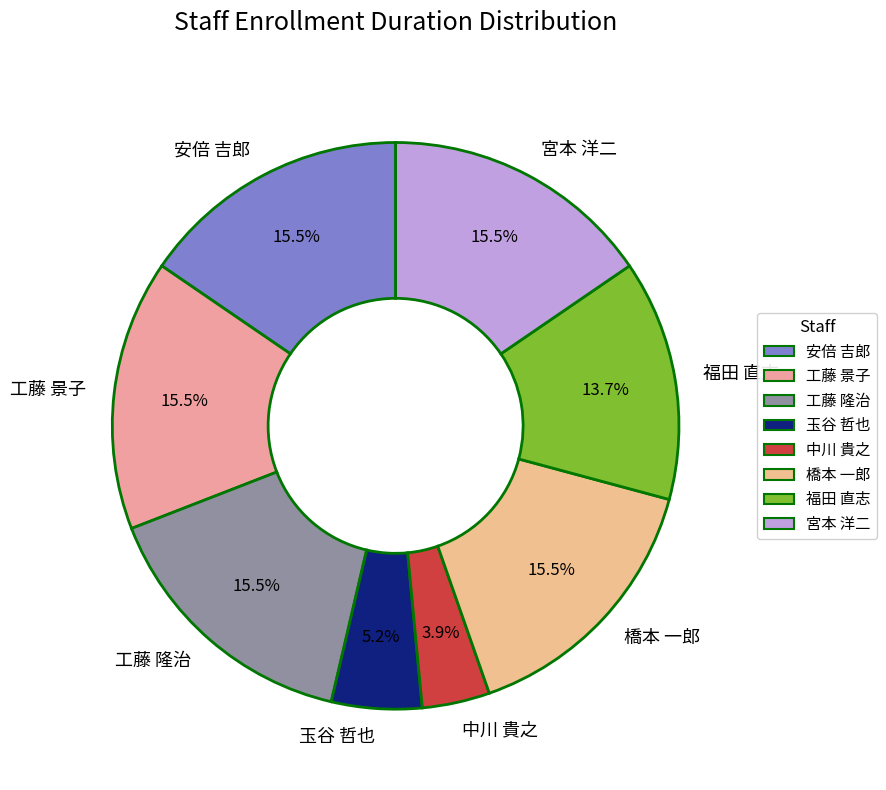

To the nearest percent, what percentage of the pie is 玉谷 哲也?

5%